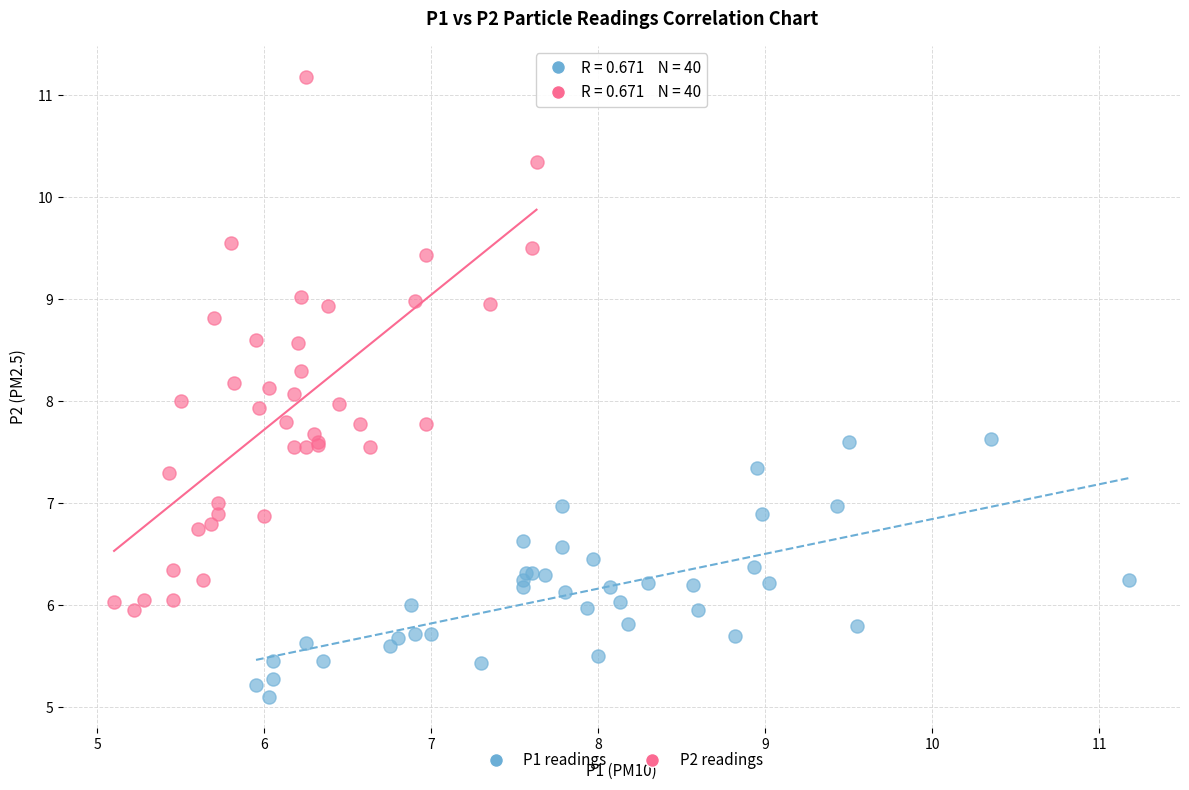

Which series has the widest spread of Y values?

P2 readings